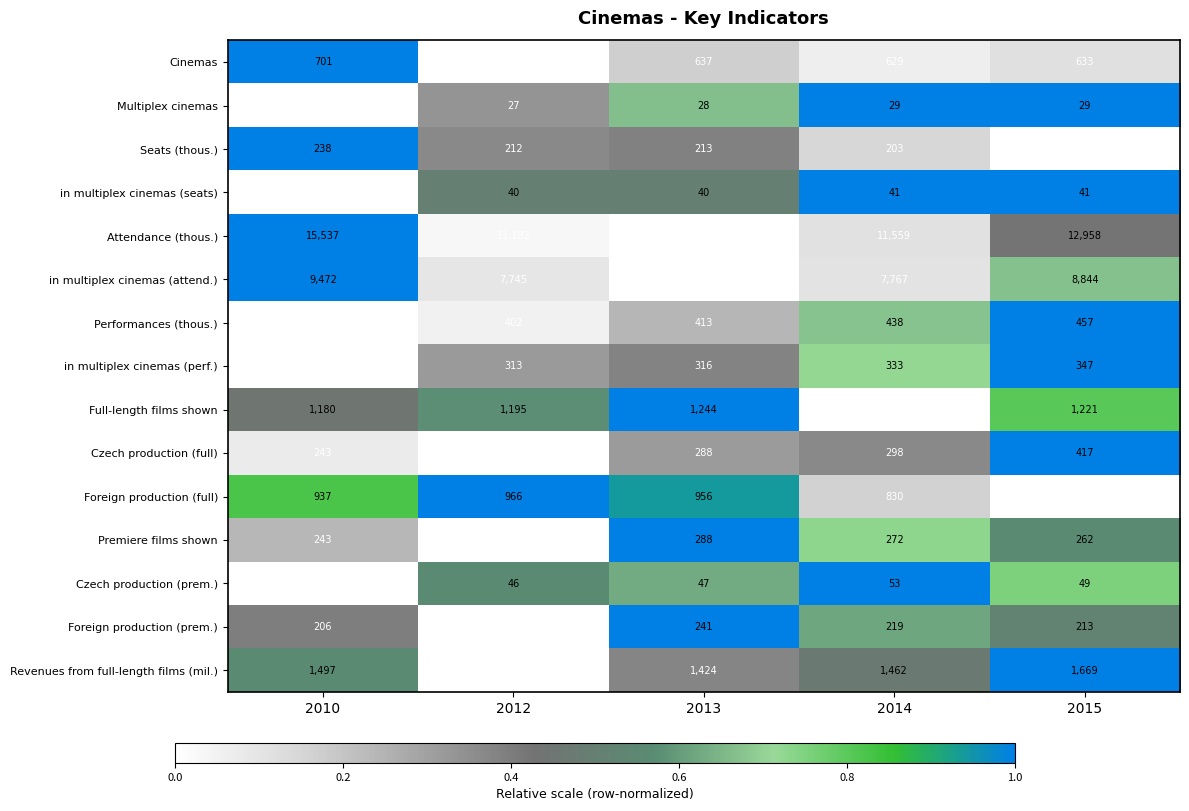

What is the sum of the Czech production (full) values at 2015 and 2013?

705